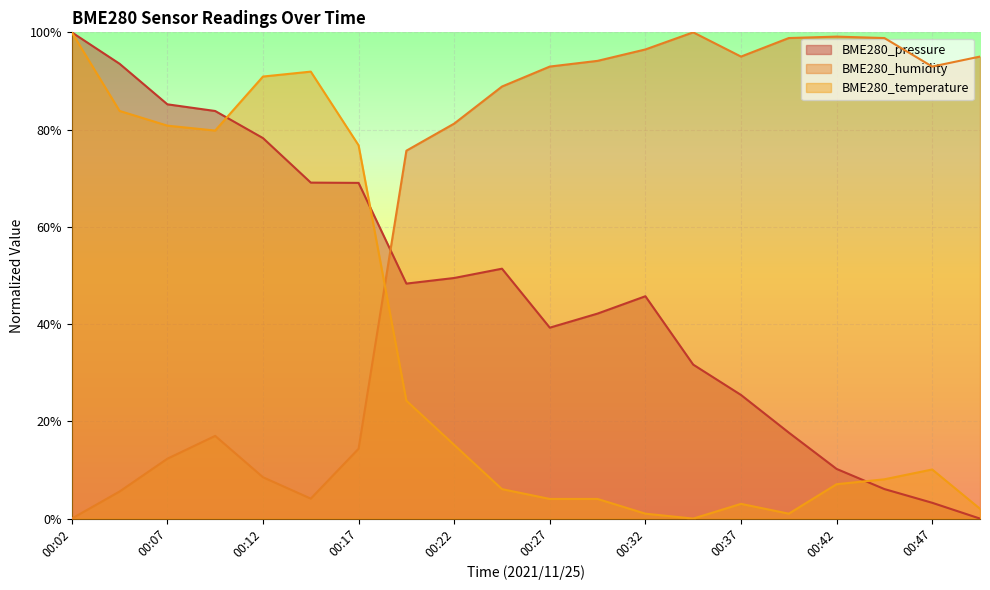

In BME280_temperature, how many points are higher than both neighbors (excluding endpoints)?

3